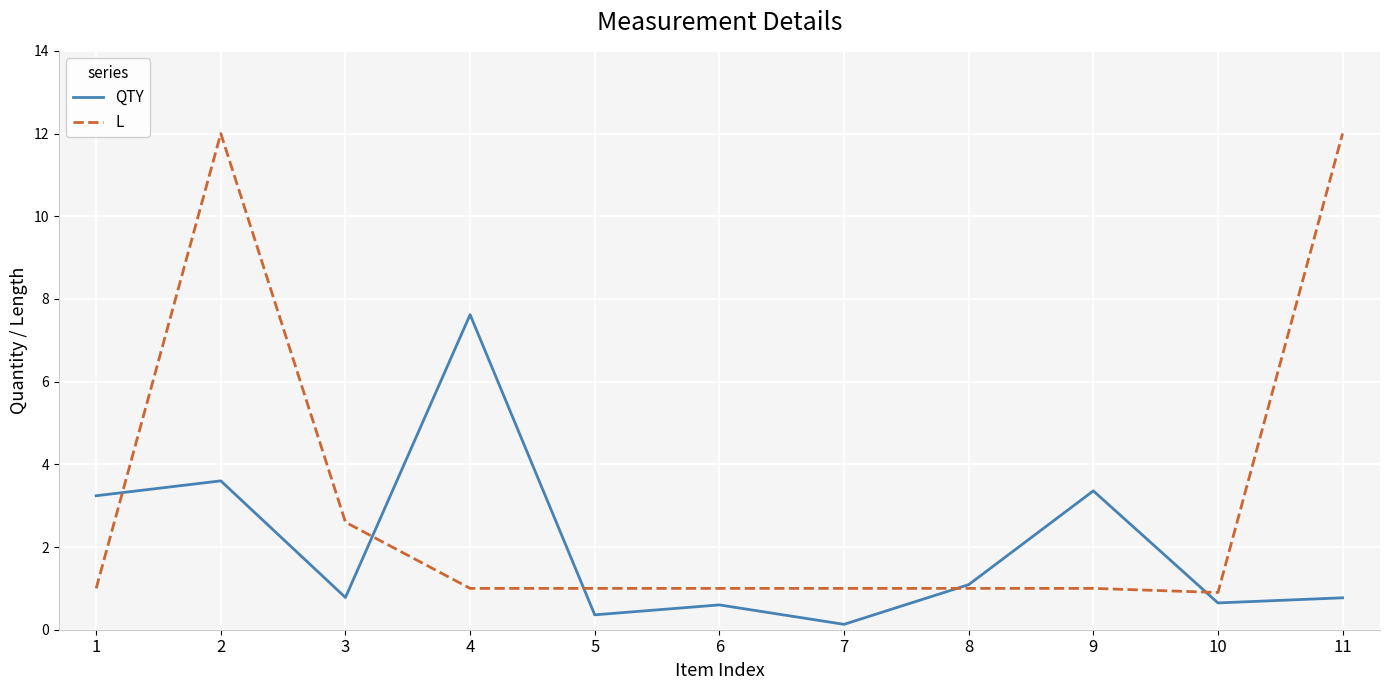

Reading left to right, transcribe all the data shown in this chart.

QTY: 3.2	3.6	0.8	7.6	0.4	0.6	0.1	1.1	3.4	0.6	0.8
L: 1.0	12.0	2.6	1.0	1.0	1.0	1.0	1.0	1.0	0.9	12.0